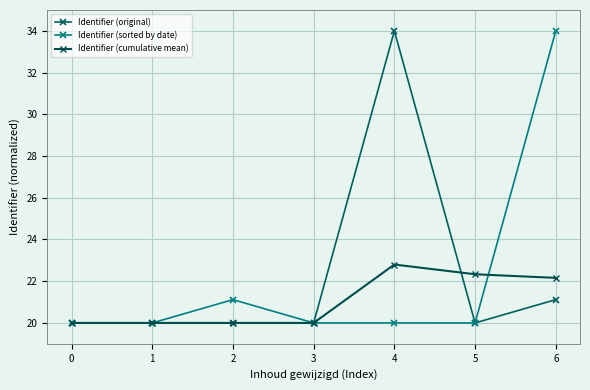

True or false: Identifier (cumulative mean) has more than 0 interior local peaks.

True